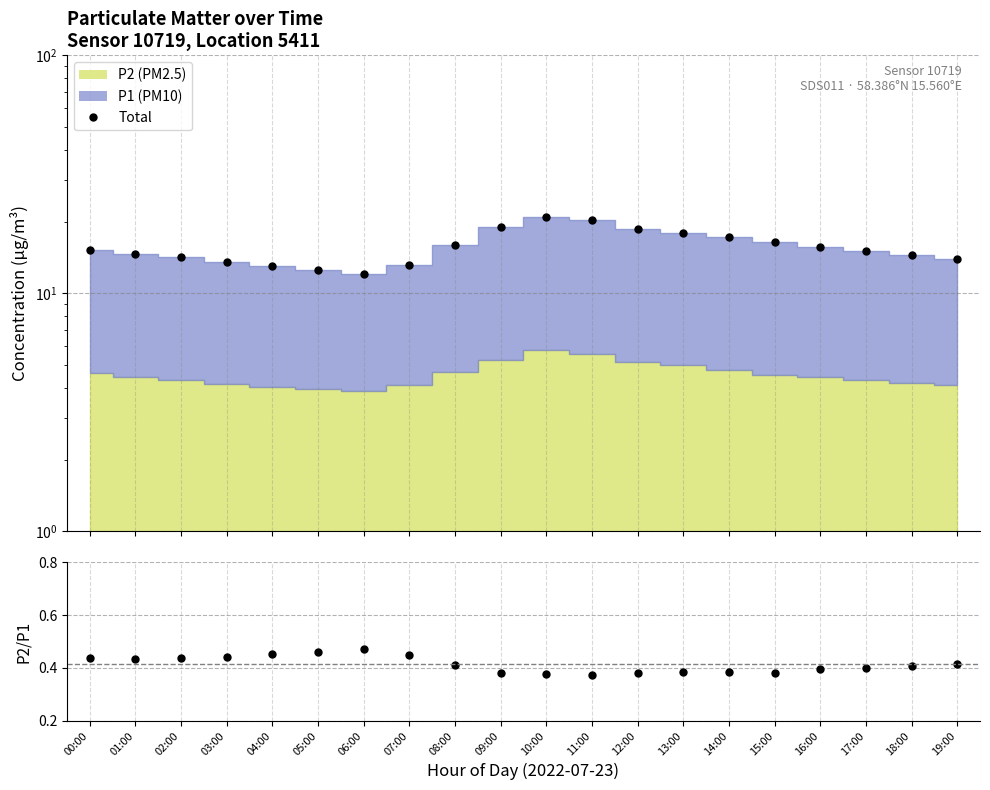

Between 06:00 and 19:00, which is larger?

19:00